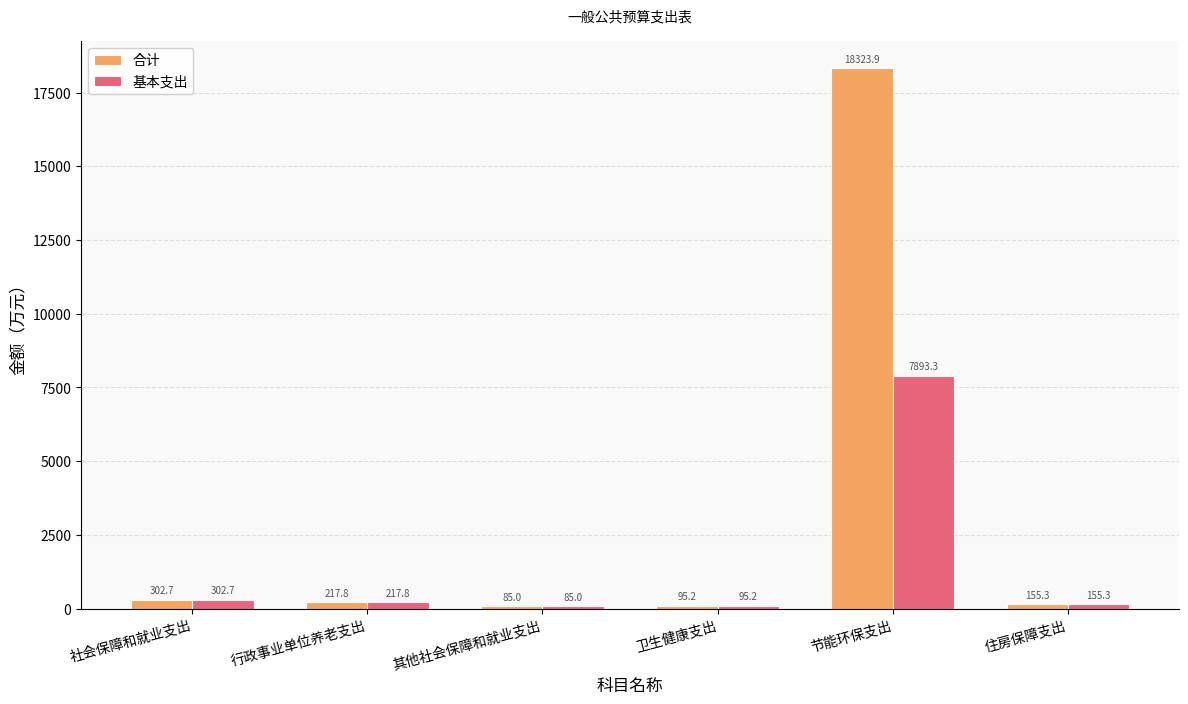

Rank the categories by 合计 value from lowest to highest.

其他社会保障和就业支出, 卫生健康支出, 住房保障支出, 行政事业单位养老支出, 社会保障和就业支出, 节能环保支出